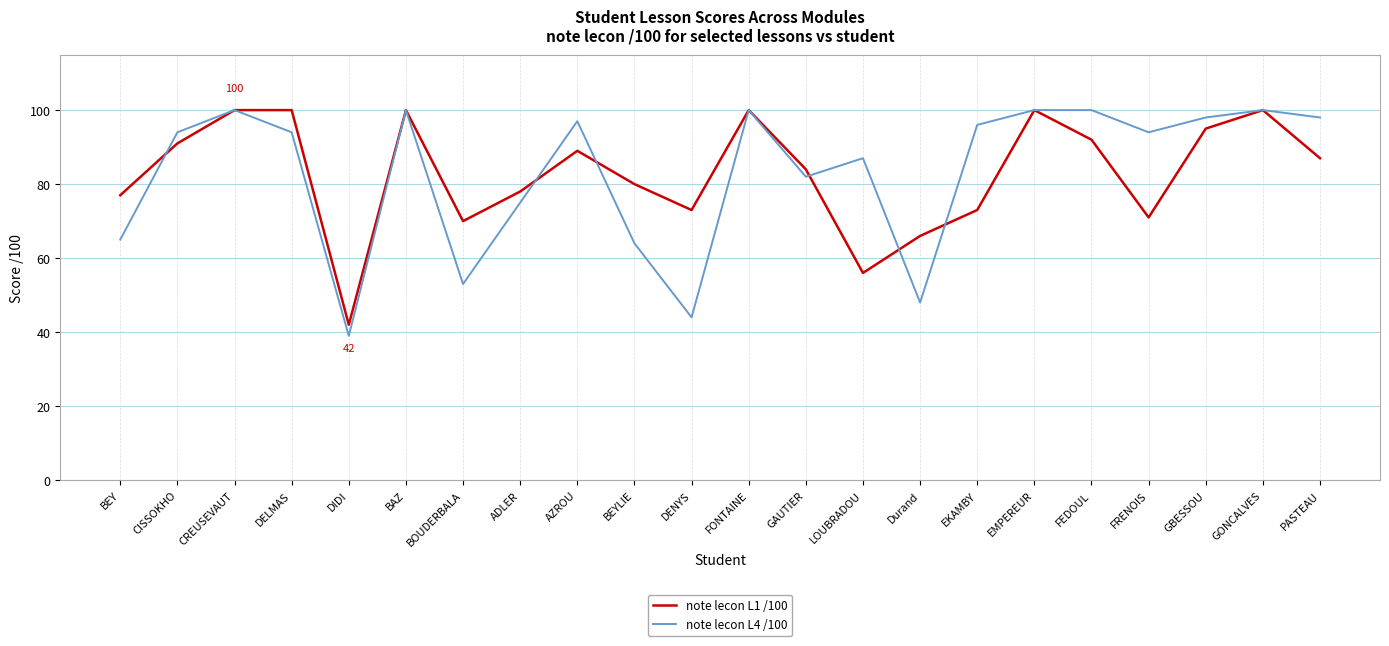

What is the difference between the maximum and minimum values in the note lecon L4 /100 series?

61